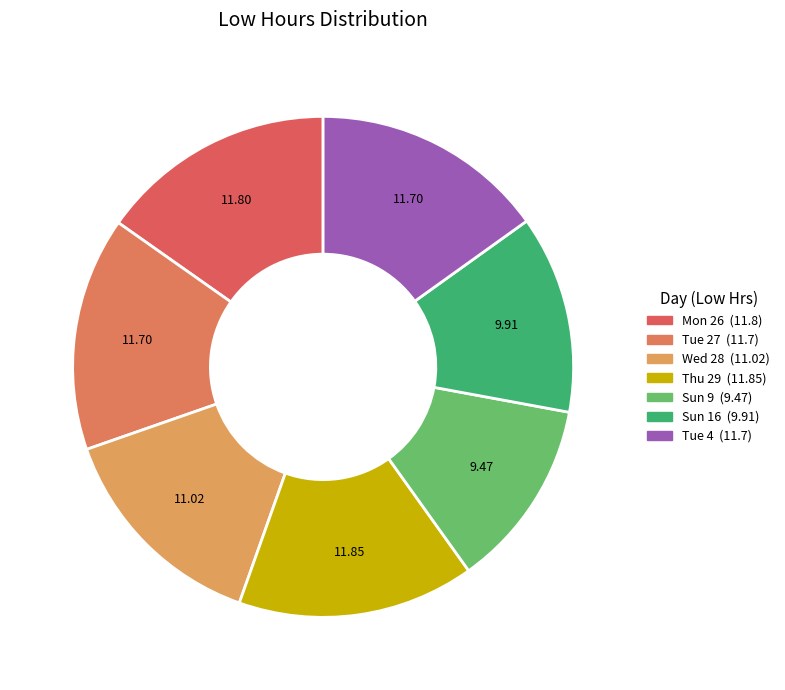

What percentage is the Sun 16 slice, to the nearest percent?

13%